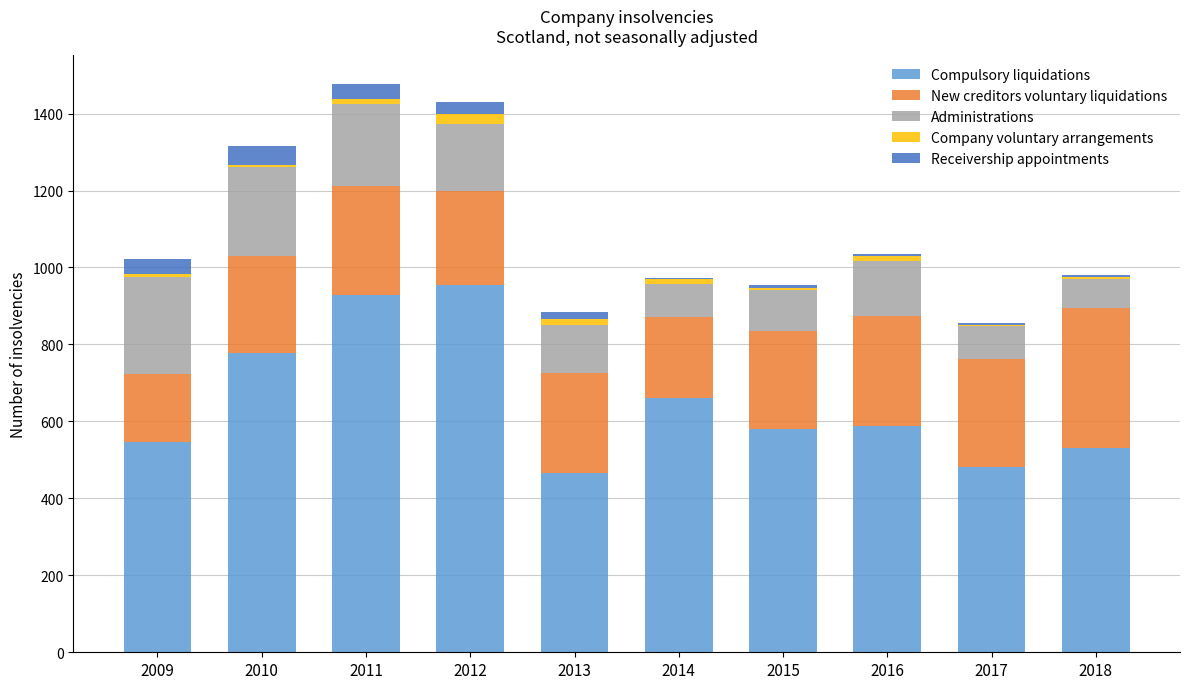

What is the approximate value of Compulsory liquidations at 2014, to the nearest 10?

660